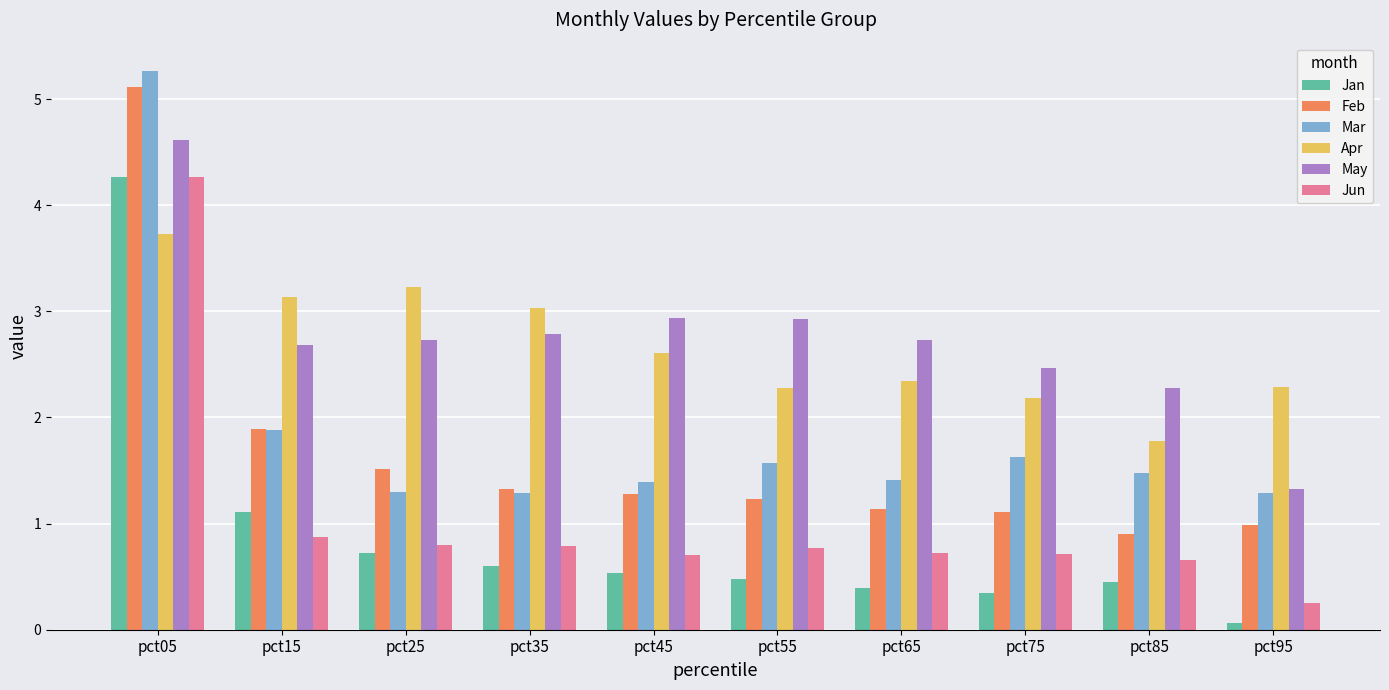

True or false: Mar has a value of 1.8 at pct95.

False